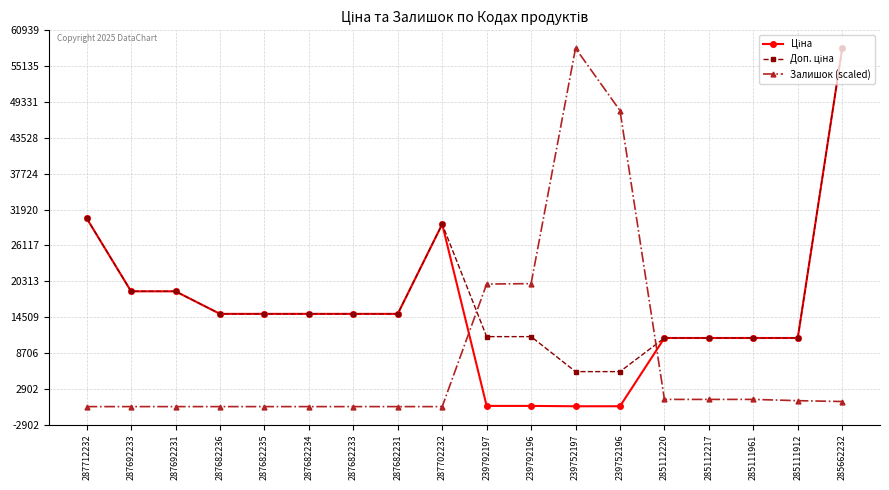

What is the total value across all series at 287682231?

30038.4